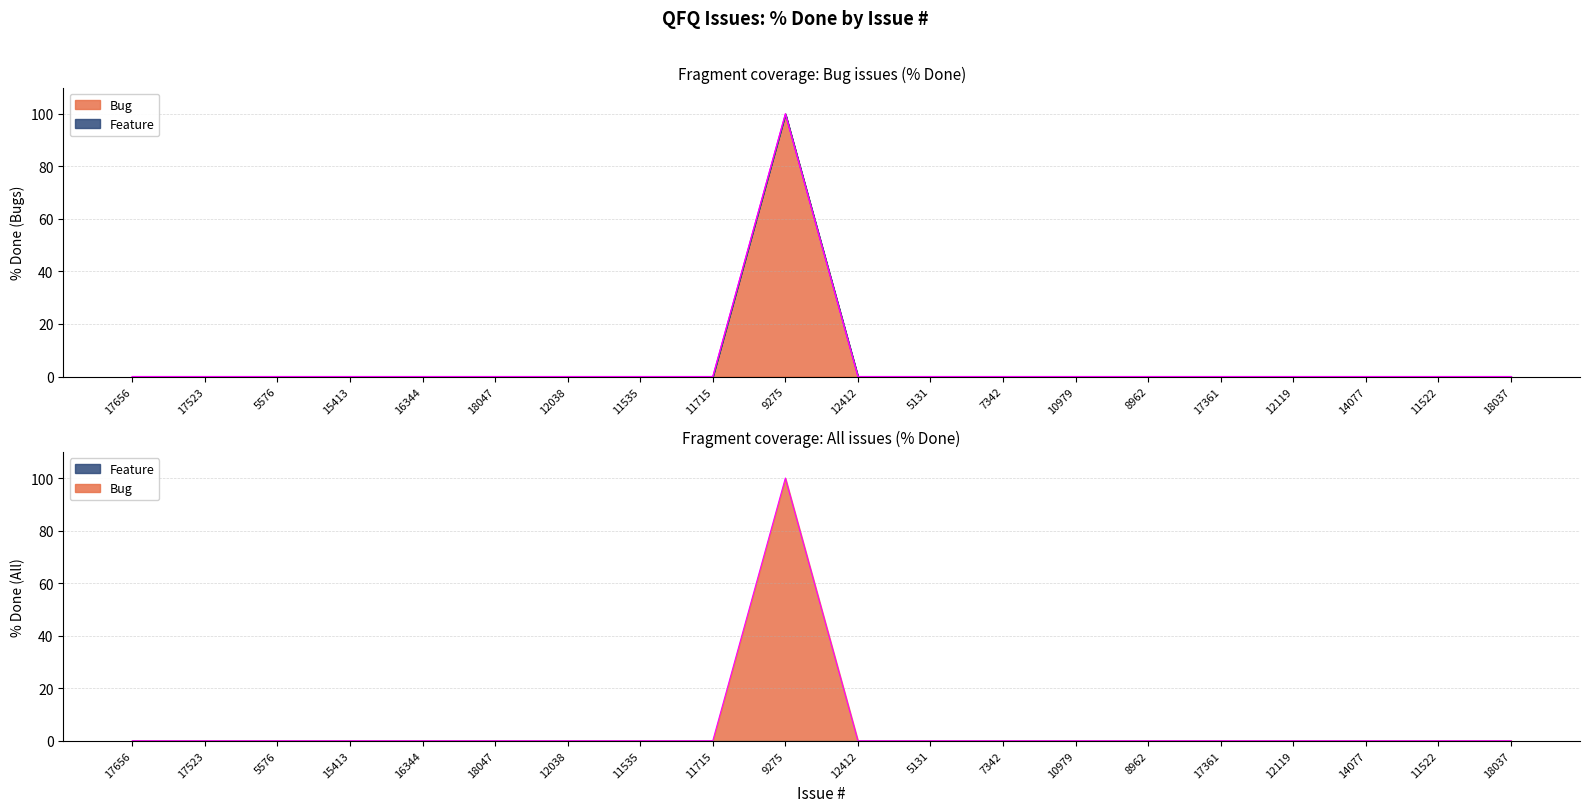

What is the value of the 10th point from the left?

100